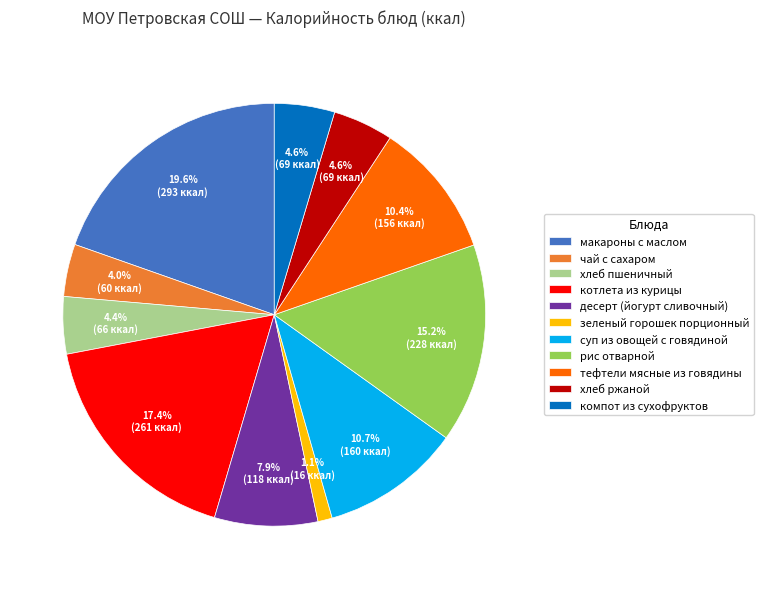

The тефтели мясные из говядины slice represents 10% of the pie. True or false?

True